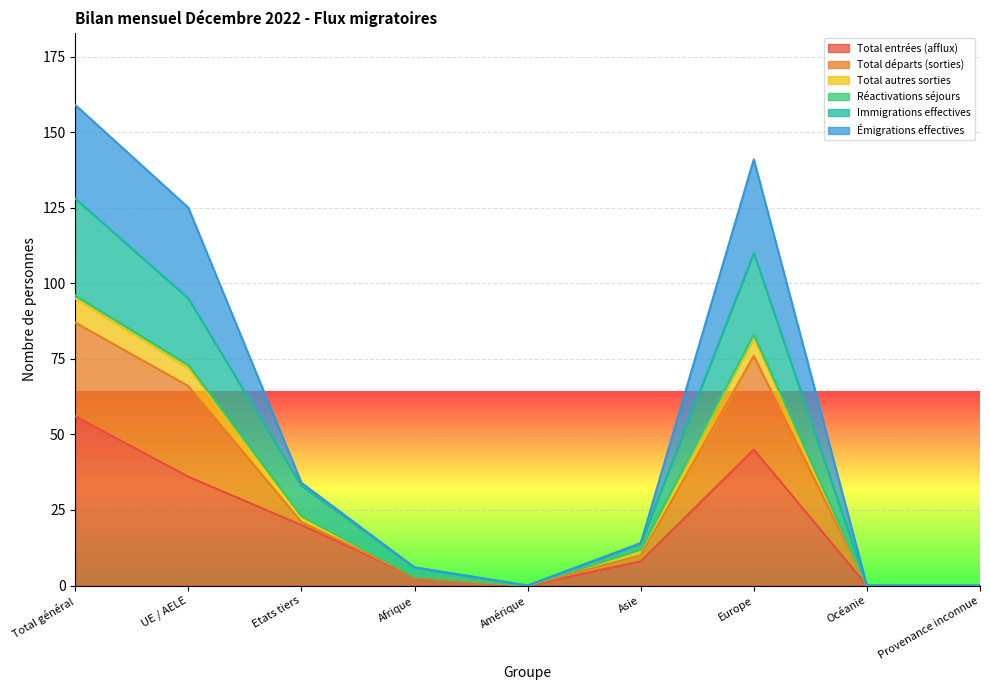

In Total entrées (afflux), how many points are lower than both neighbors (excluding endpoints)?

1